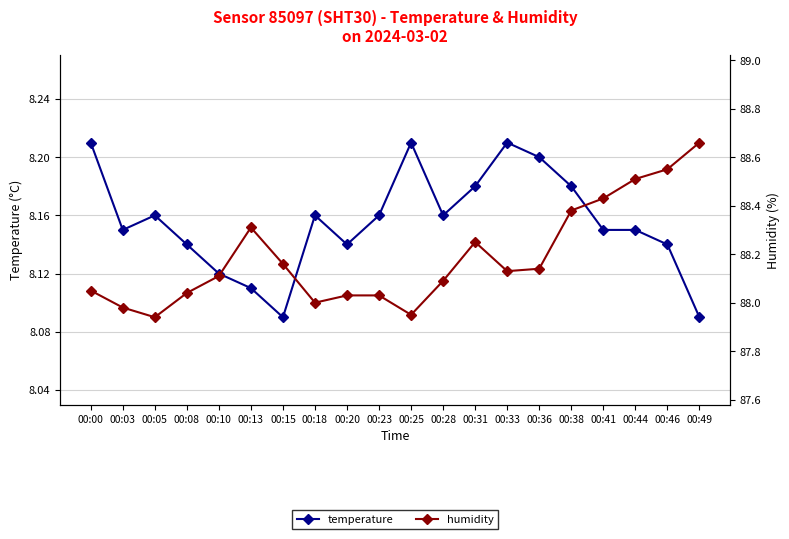

Reading left to right, list all the values displayed in this chart.

temperature: 00:00=8.2	00:03=8.2	00:05=8.2	00:08=8.1	00:10=8.1	00:13=8.1	00:15=8.1	00:18=8.2	00:20=8.1	00:23=8.2	00:25=8.2	00:28=8.2	00:31=8.2	00:33=8.2	00:36=8.2	00:38=8.2	00:41=8.2	00:44=8.2	00:46=8.1	00:49=8.1
humidity: 00:00=88.0	00:03=88.0	00:05=87.9	00:08=88.0	00:10=88.1	00:13=88.3	00:15=88.2	00:18=88.0	00:20=88.0	00:23=88.0	00:25=88.0	00:28=88.1	00:31=88.2	00:33=88.1	00:36=88.1	00:38=88.4	00:41=88.4	00:44=88.5	00:46=88.5	00:49=88.7